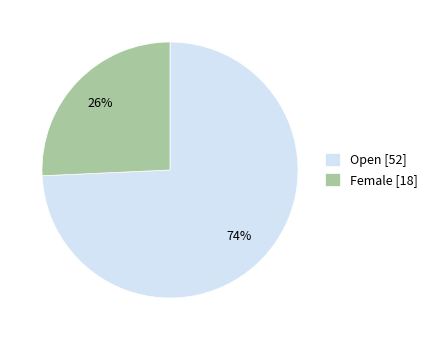

Which has a higher value, Female [18] or Open [52]?

Open [52]